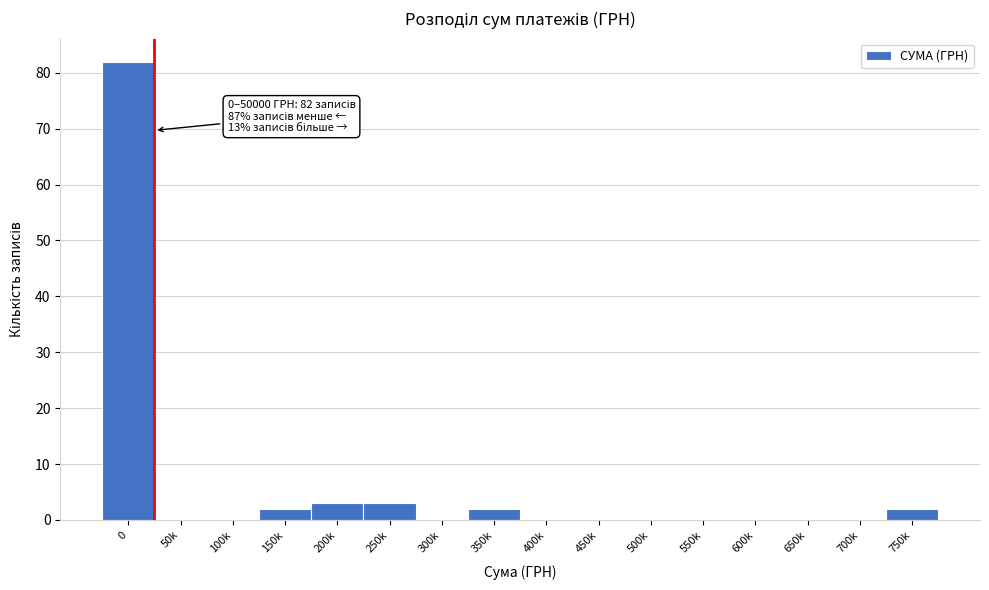

Reading right to left, extract all data points from this chart.

750k=2	700k=0	650k=0	600k=0	550k=0	500k=0	450k=0	400k=0	350k=2	300k=0	250k=3	200k=3	150k=2	100k=0	50k=0	0=82